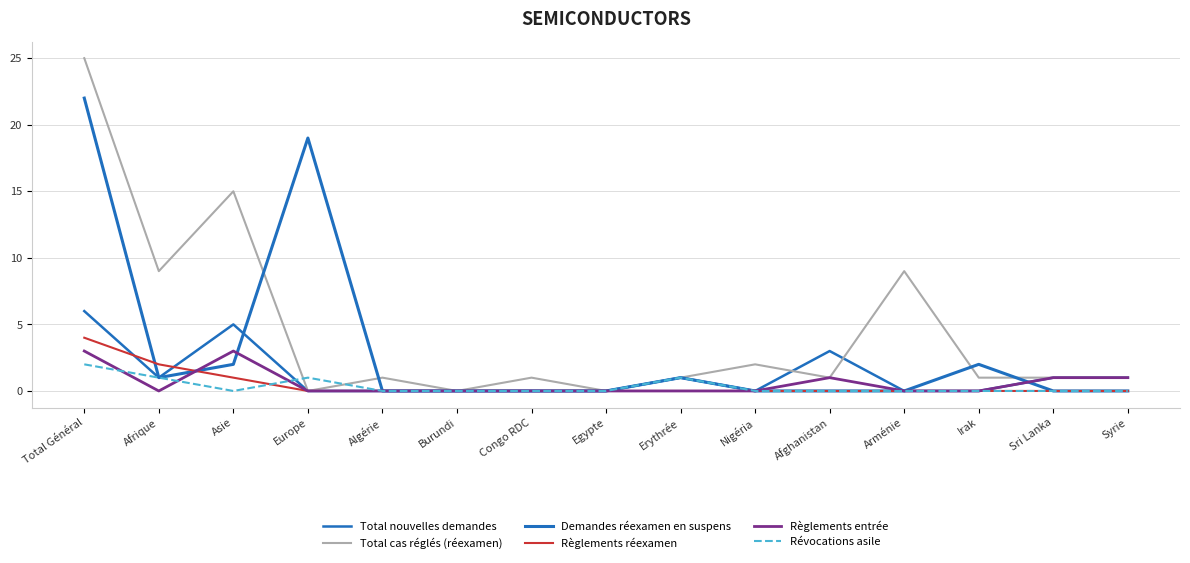

How many series are shown in this chart?

6